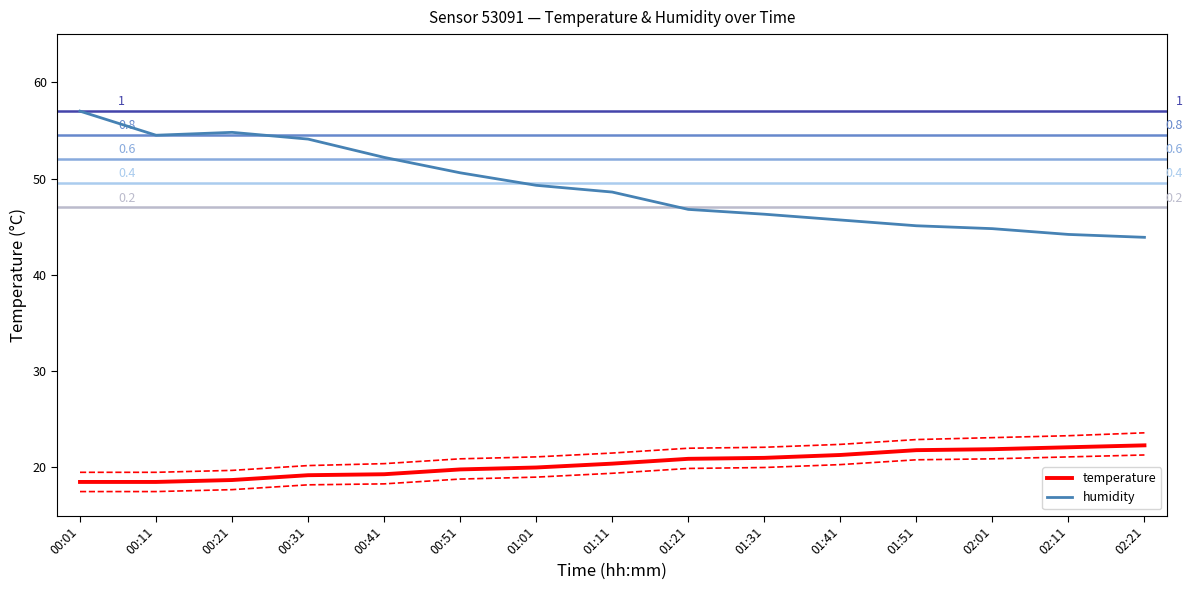

Which series has the largest range (max minus min)?

humidity